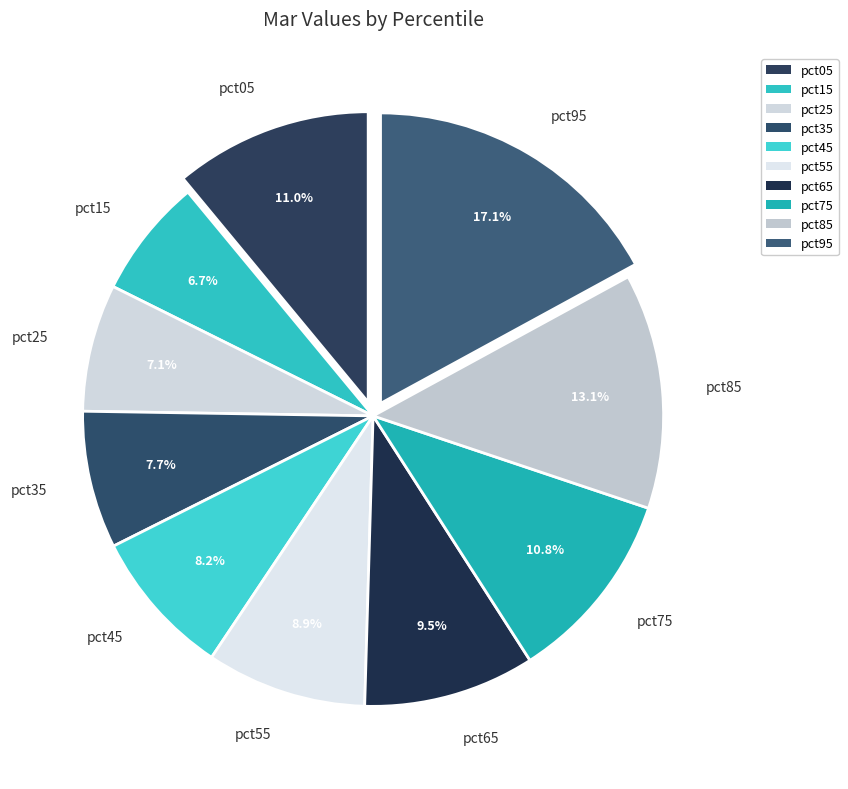

What percentage is the pct05 slice, to the nearest percent?

11%